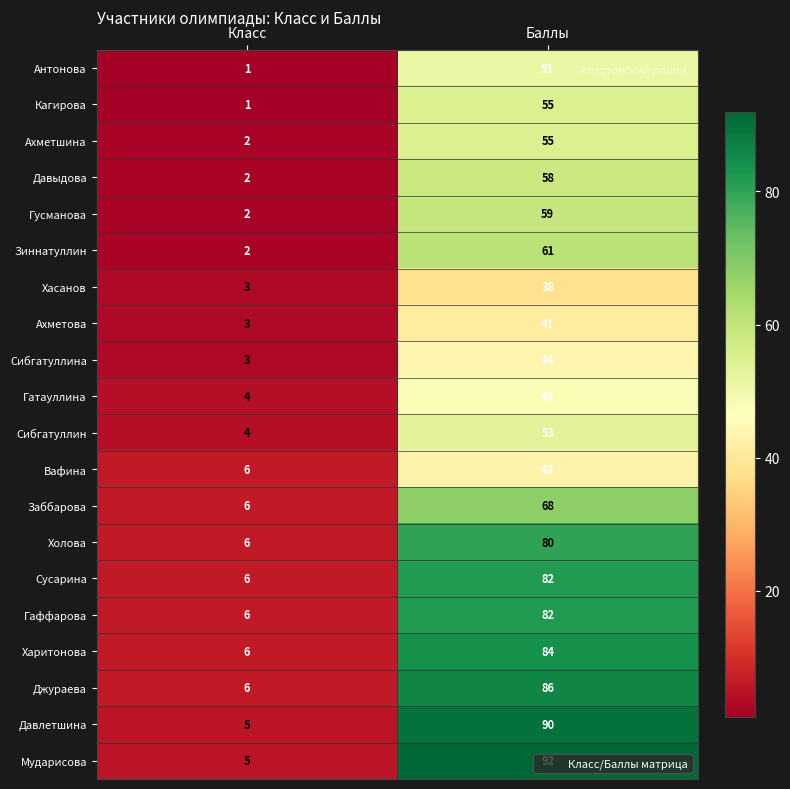

What is the greatest value displayed?

92